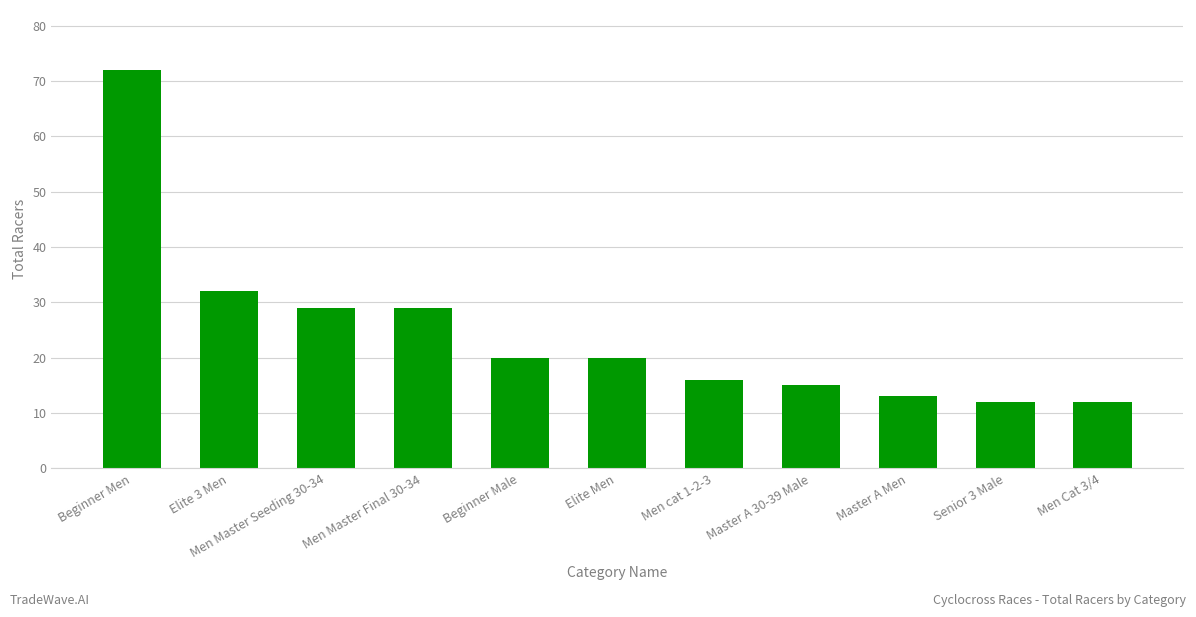

Is it true that the value at Beginner Male is 10?

False